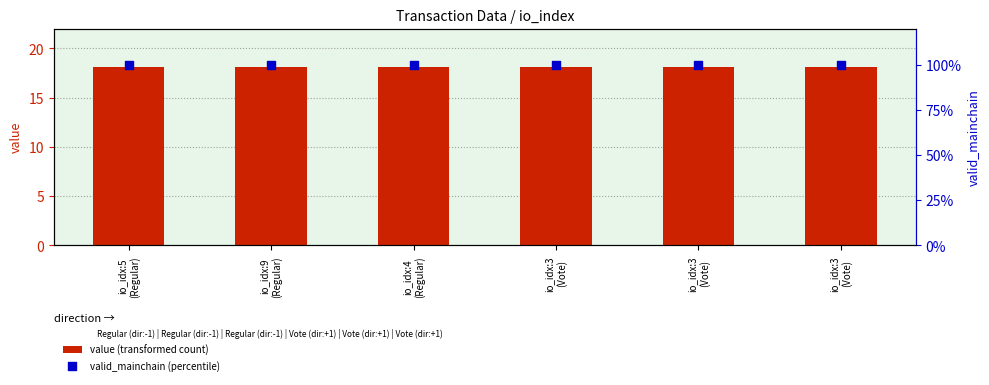

What are all the series names shown in the legend?

value (transformed count), valid_mainchain (percentile)